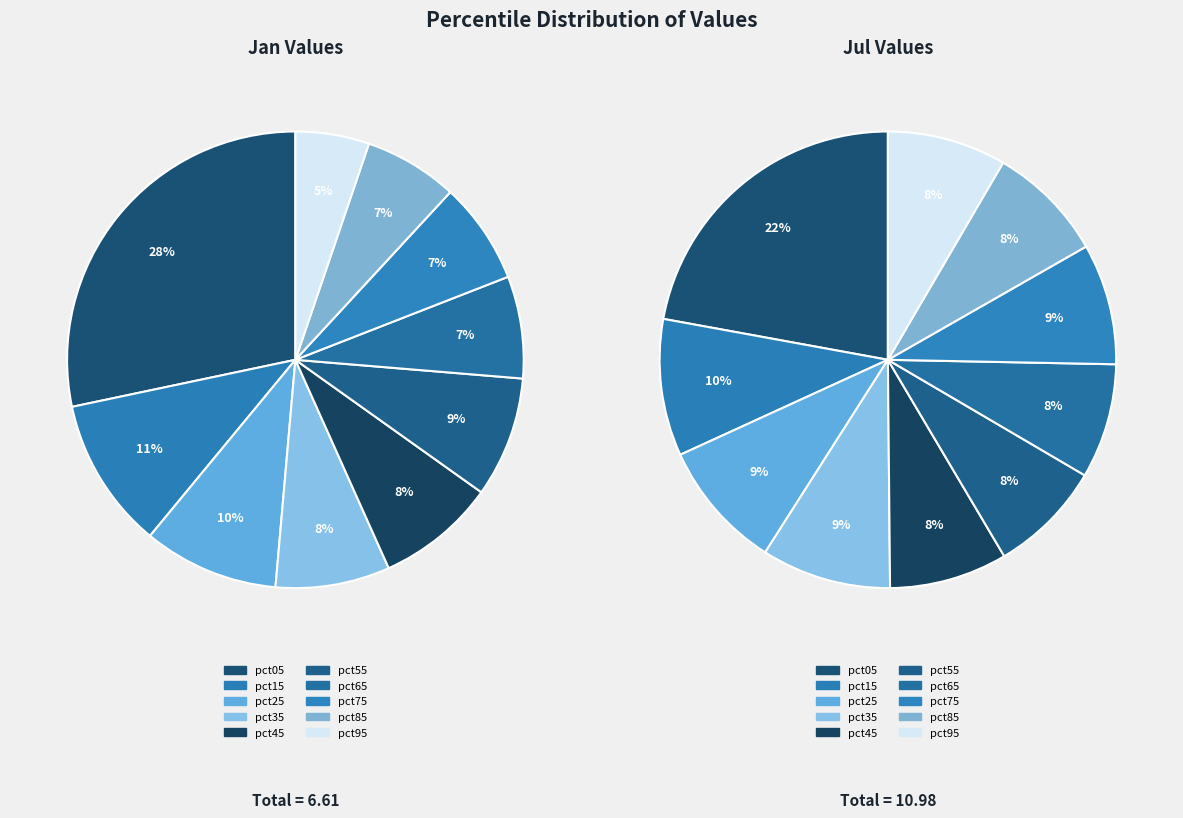

Rank the series at 6 from highest to lowest value.

values_jul, values_jan